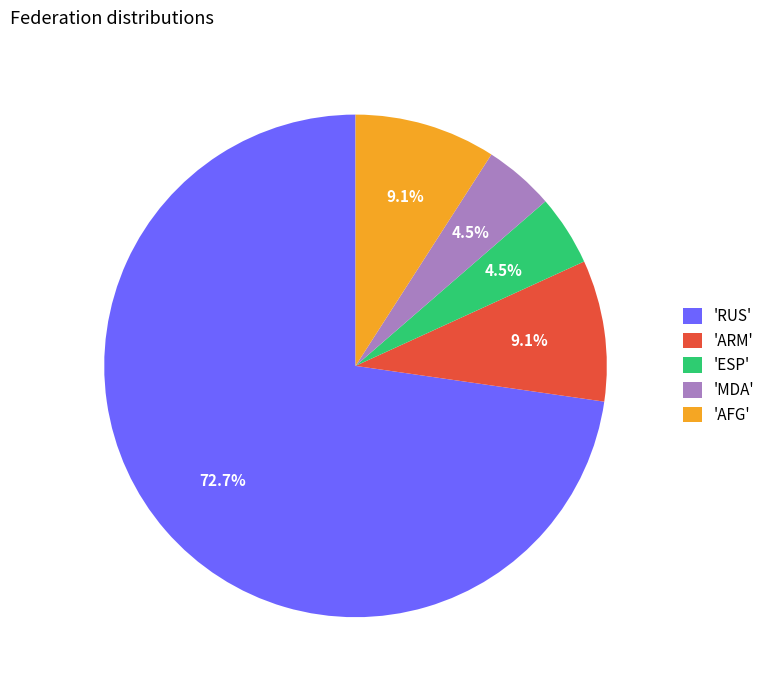

To the nearest percent, what is the average slice percentage?

20%